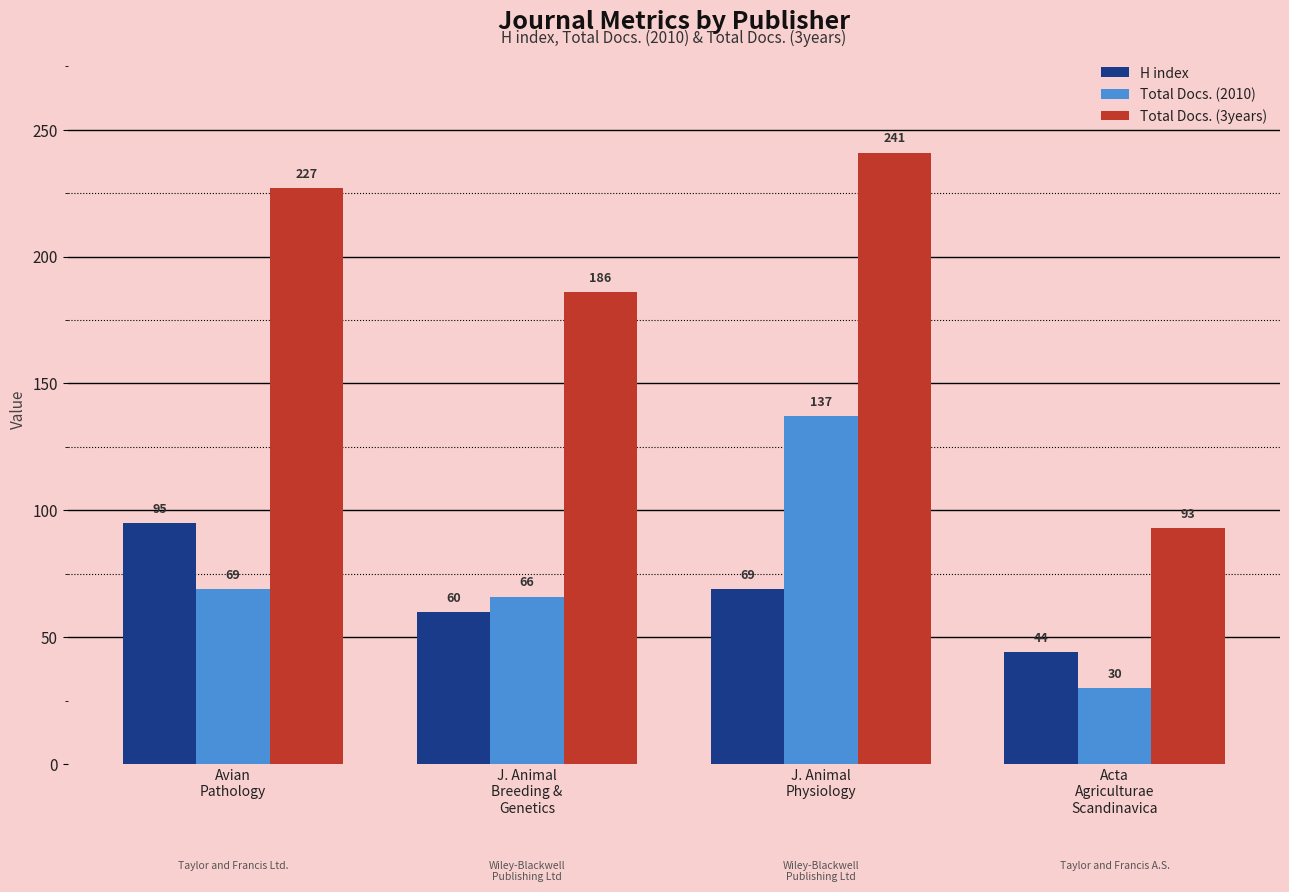

The value of Total Docs. (2010) at Avian
Pathology is 25. True or false?

False